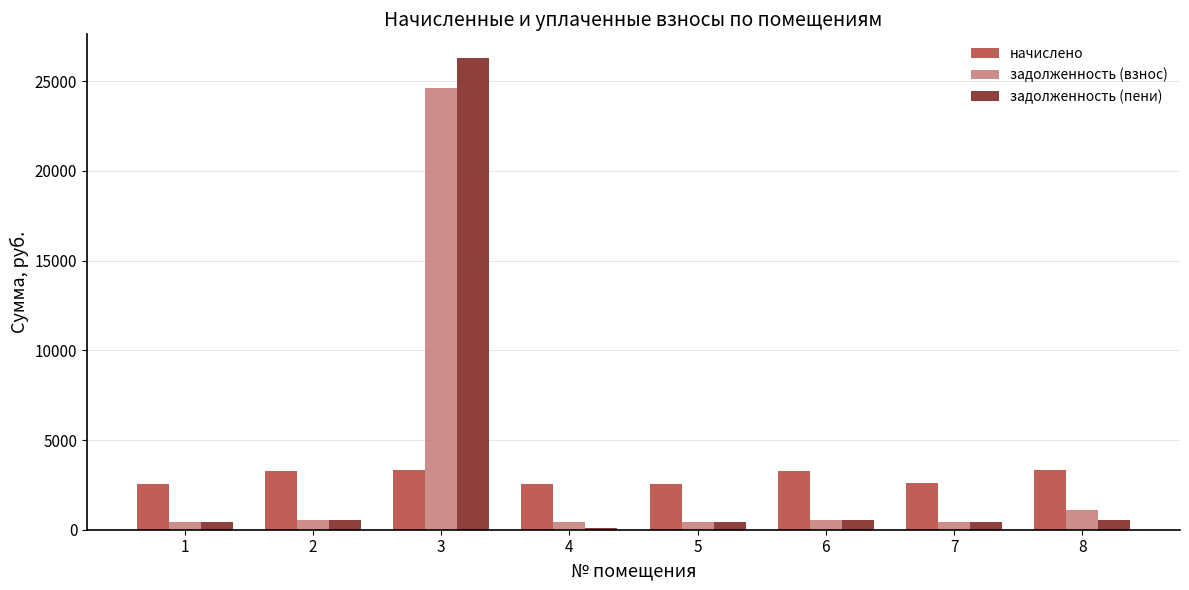

What are all the series names shown in the legend?

начислено, задолженность (взнос), задолженность (пени)